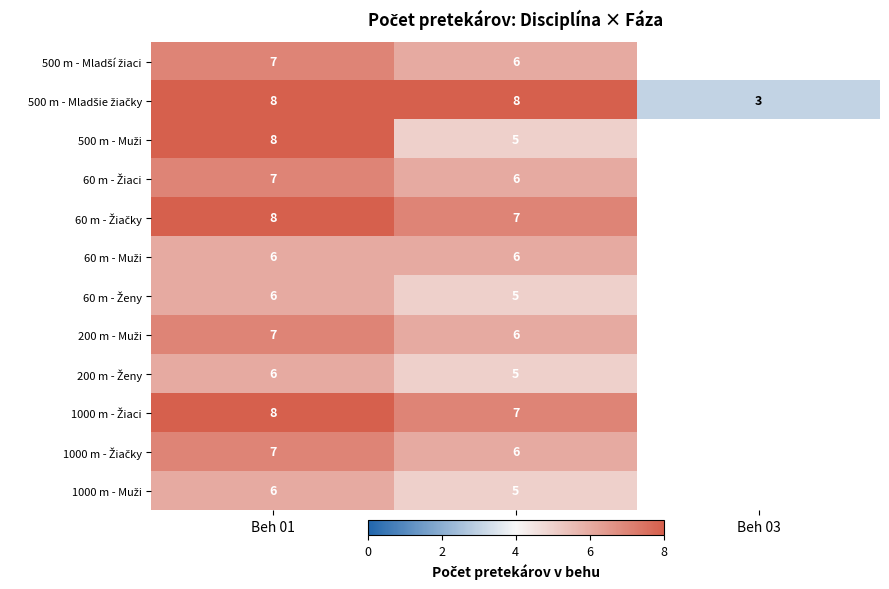

What is the difference between the highest and lowest values at Beh 02?

3